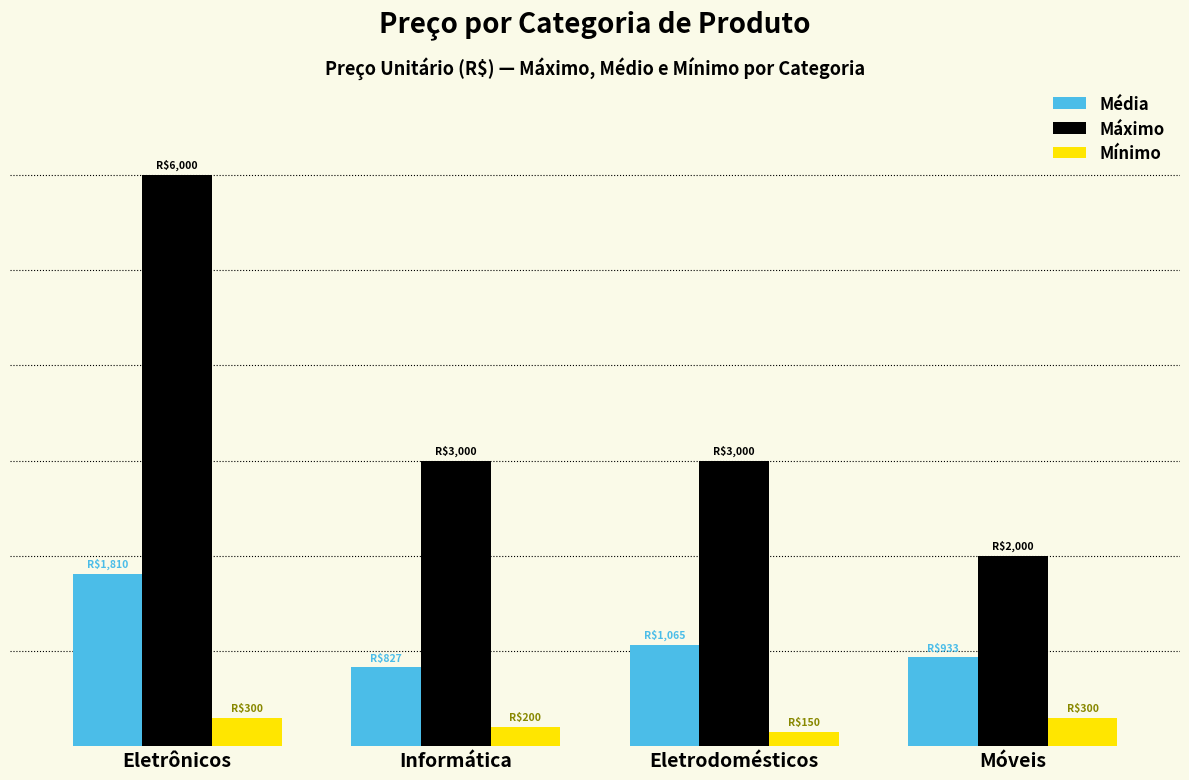

Which series has the widest spread of values?

Máximo